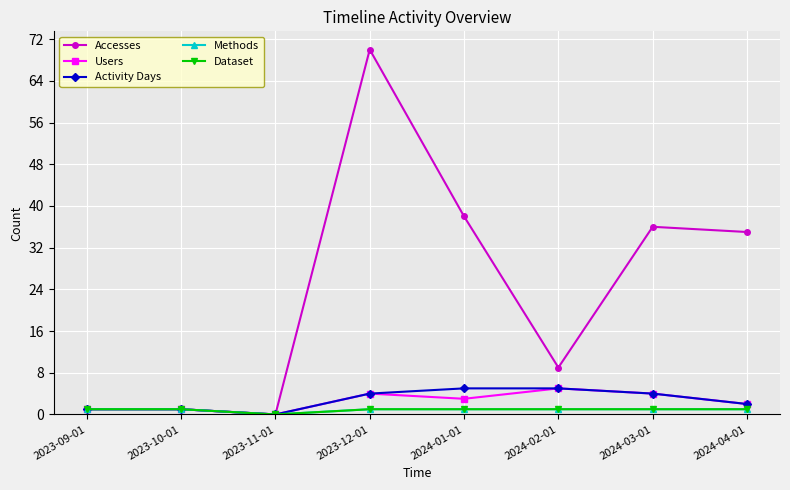

True or false: Methods and Users cross at least once.

False